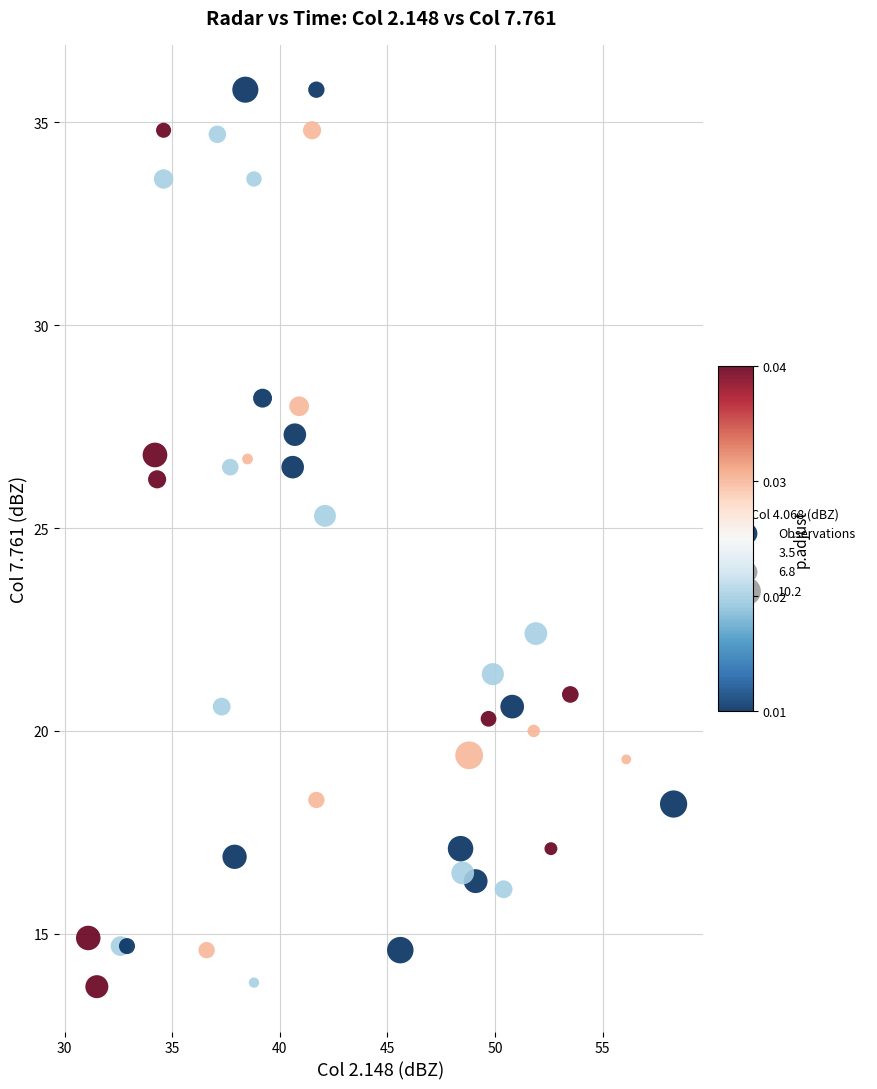

What is the range of Y values (max minus min)?

22.1